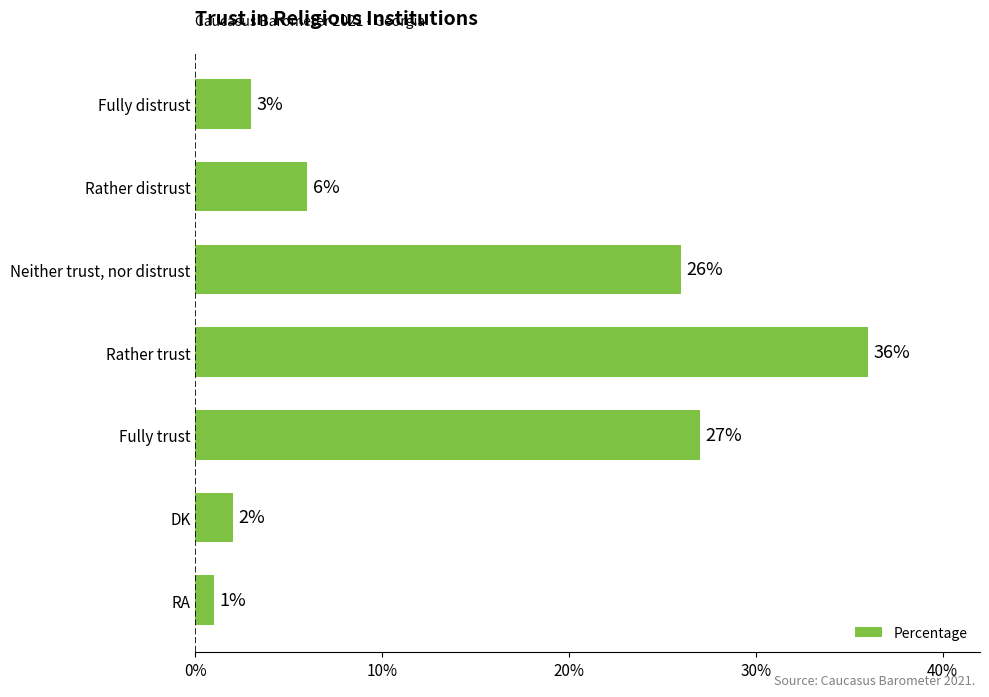

What is the change in value from Rather distrust to RA?

-5